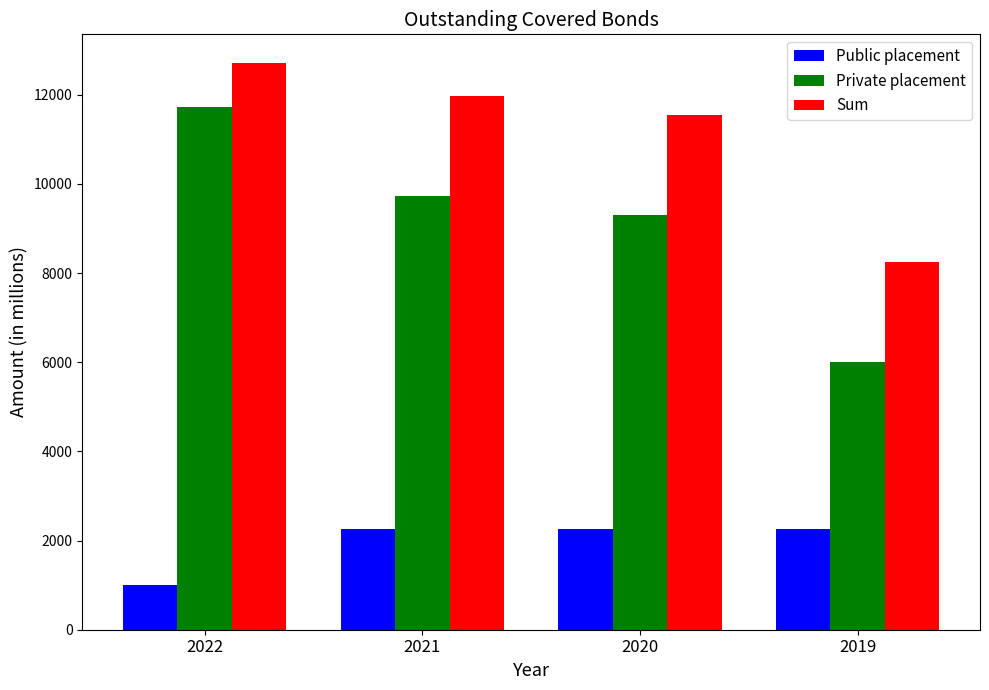

What is the difference between the maximum and minimum values in the Sum series?

4460